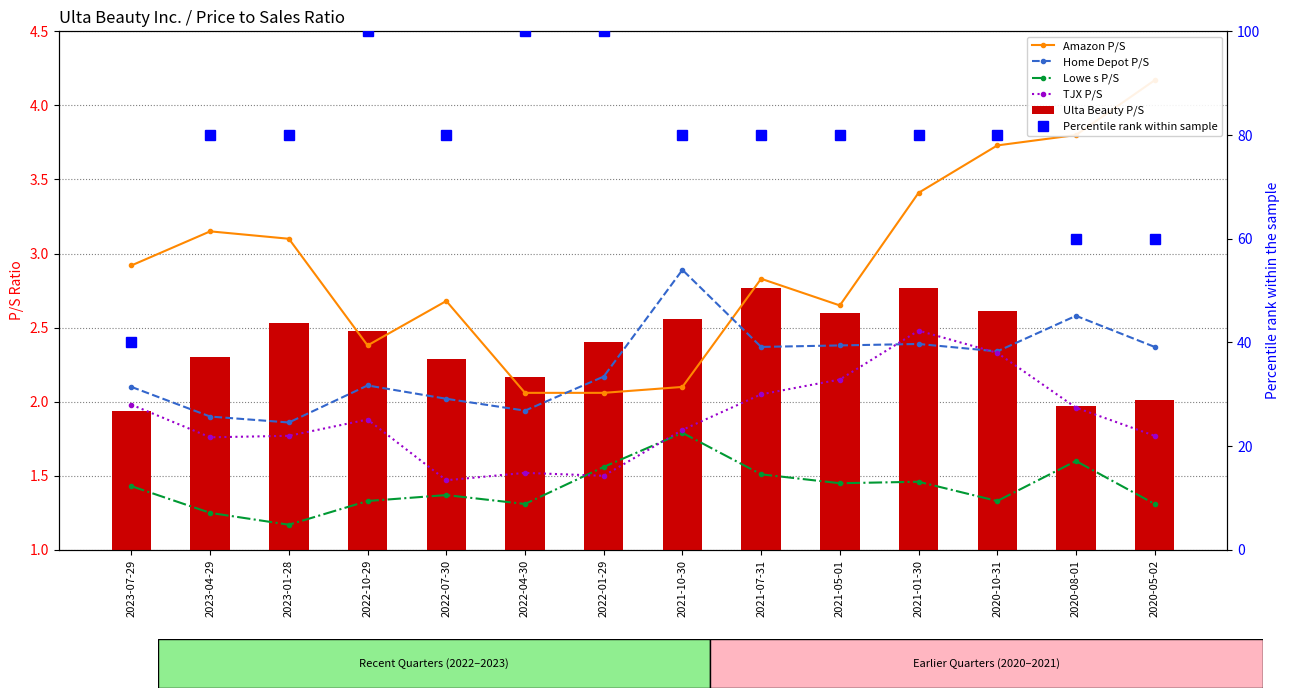

Is the value of TJX P/S at 2020-08-01 greater than the value of Home Depot P/S at 2021-01-30?

No